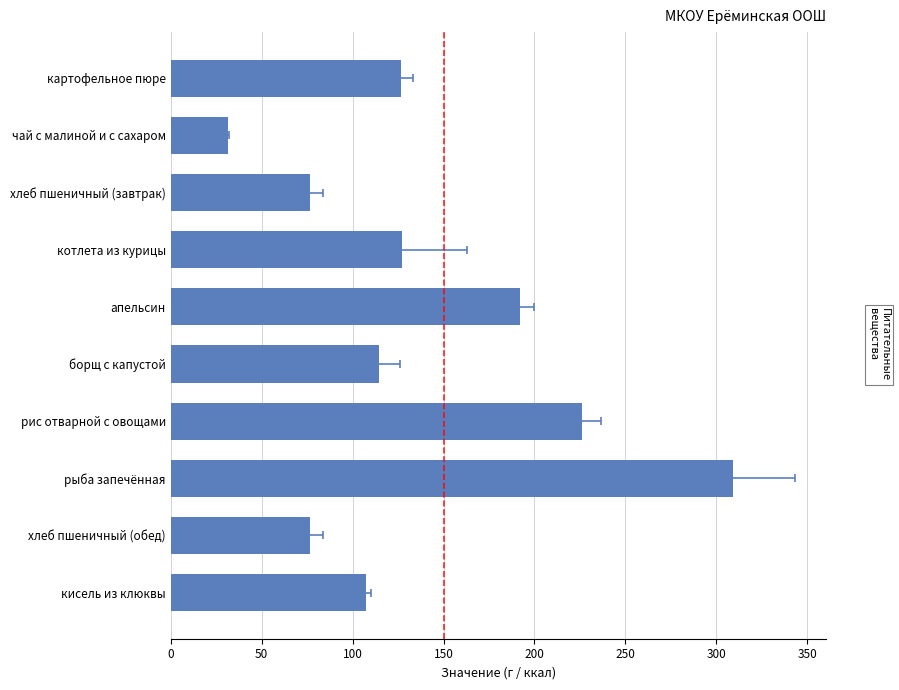

Count the number of data series in this chart.

1